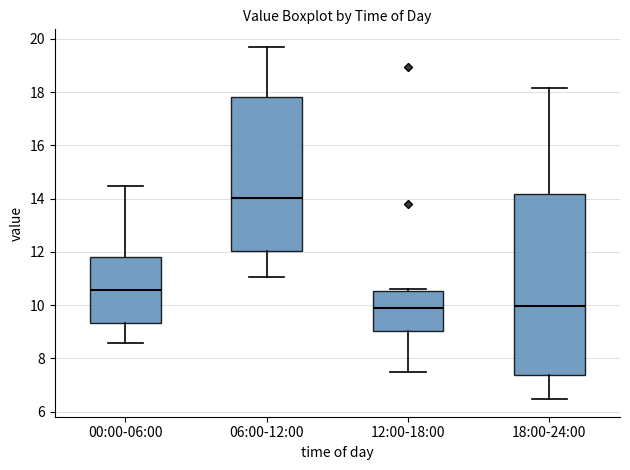

Where does the lower whisker of the box for 00:00-06:00 end on the y-axis? The values are not printed on the chart, so give them approximately, as read against the axis.

8.6